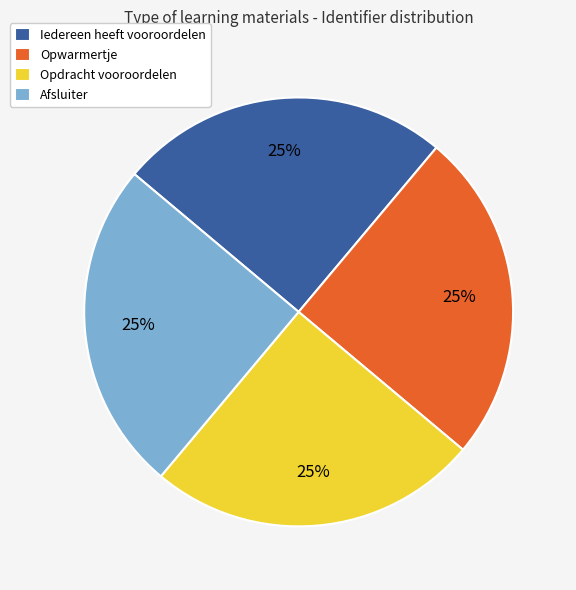

To the nearest percent, what is the combined percentage of Afsluiter and Iedereen heeft vooroordelen?

50%